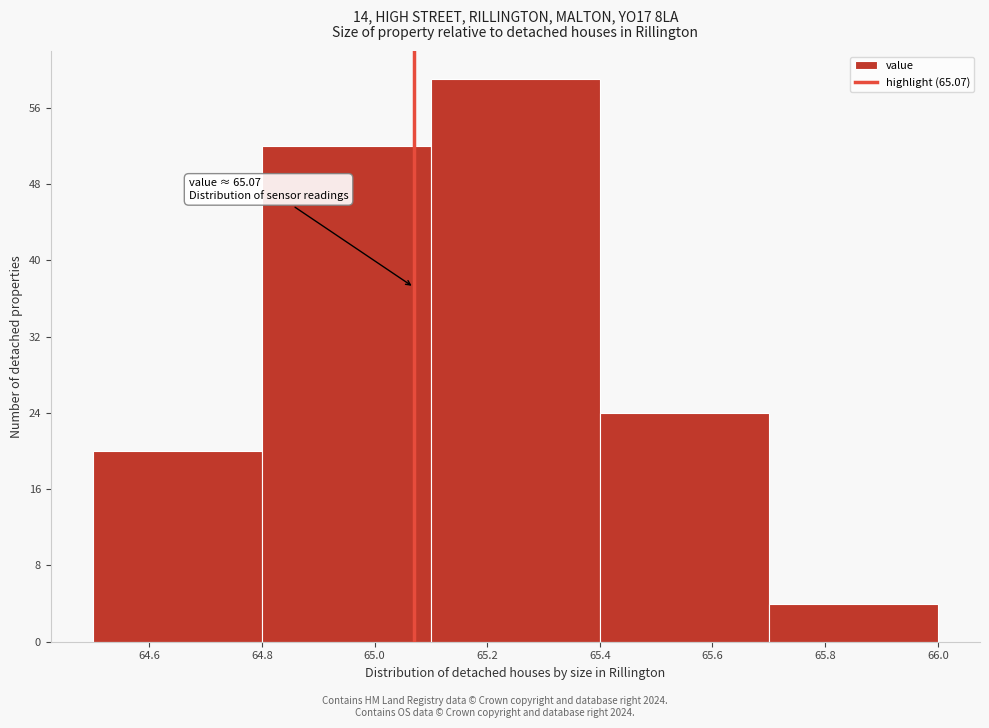

Which range on the x-axis has the tallest bar?

65.1 to 65.4